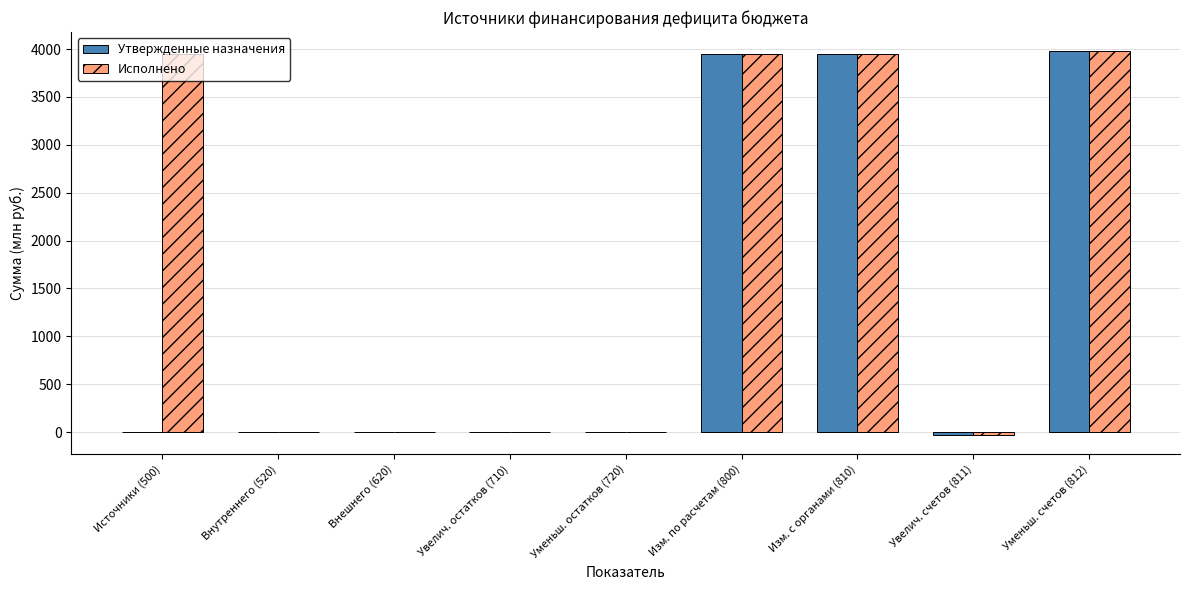

Which series has the largest total across all categories?

Исполнено